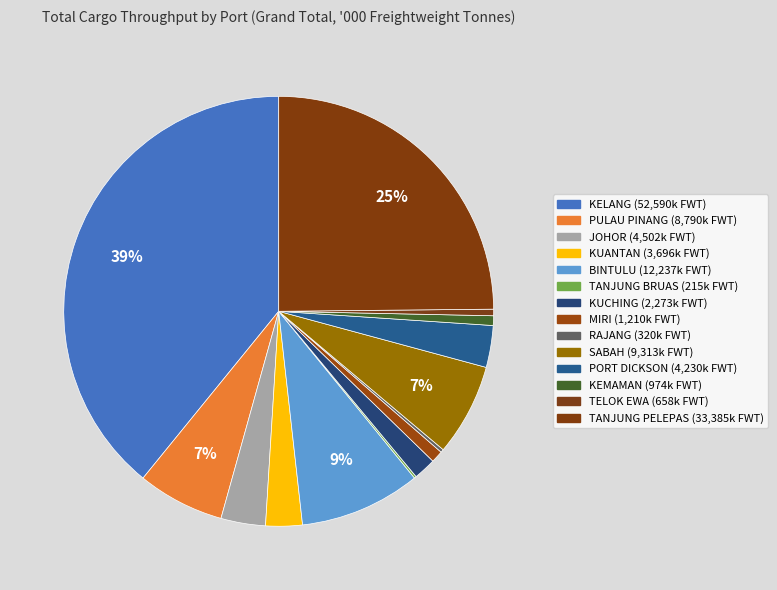

What is the largest slice in the pie chart?

KELANG